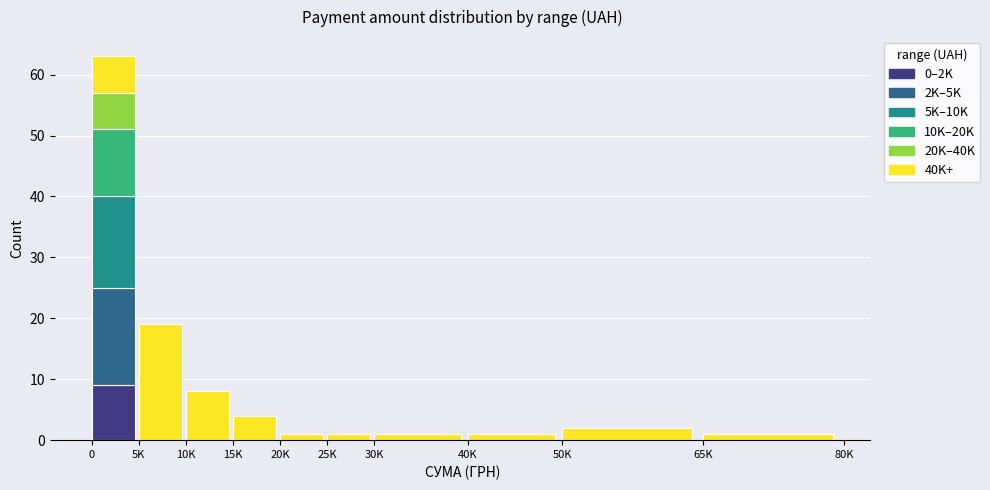

The 0–2K series shows 0 at 30K. True or false?

True